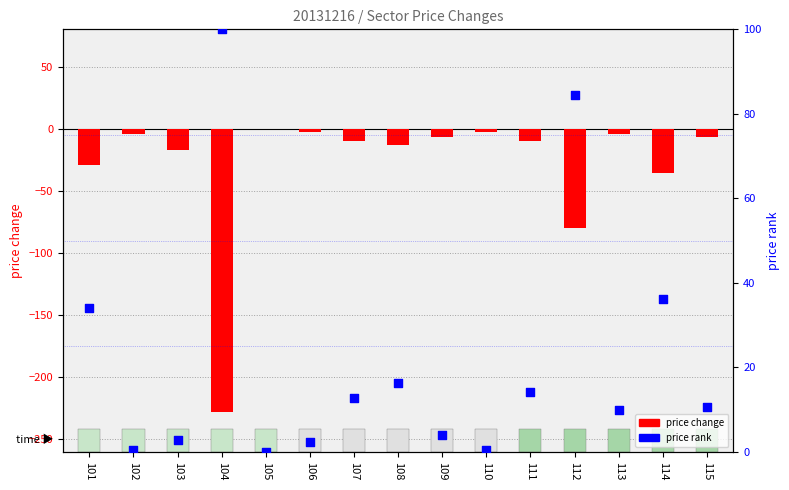

Which series contains the highest Y value?

price rank